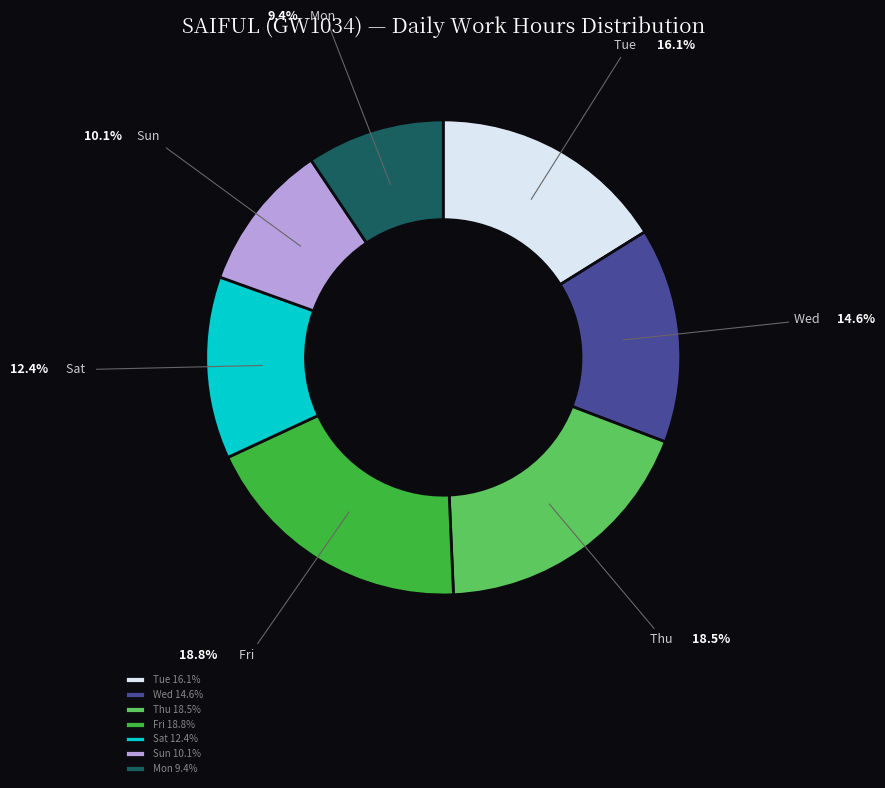

Does Fri 18.8% account for over 50% of the chart?

No